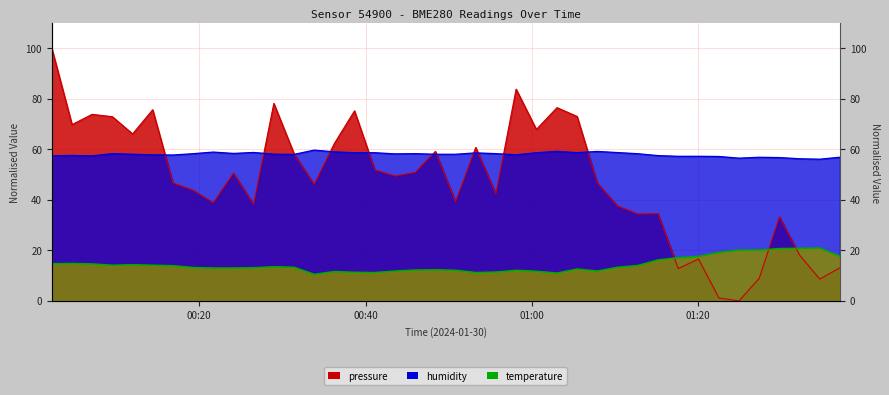

True or false: temperature and humidity intersect in this chart.

False